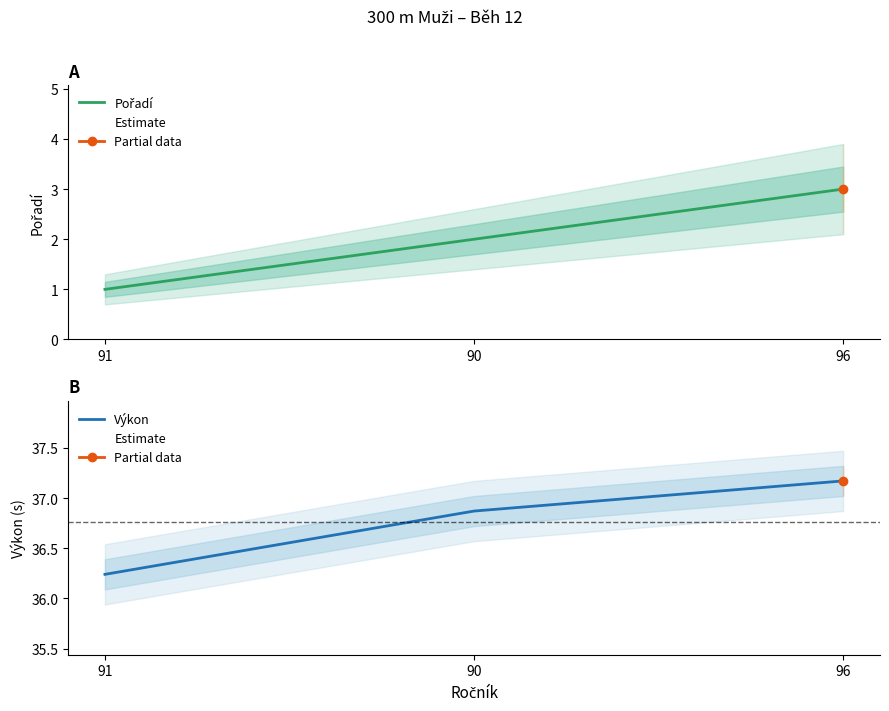

Between 91 and 90, which series saw the biggest shift?

Pořadí